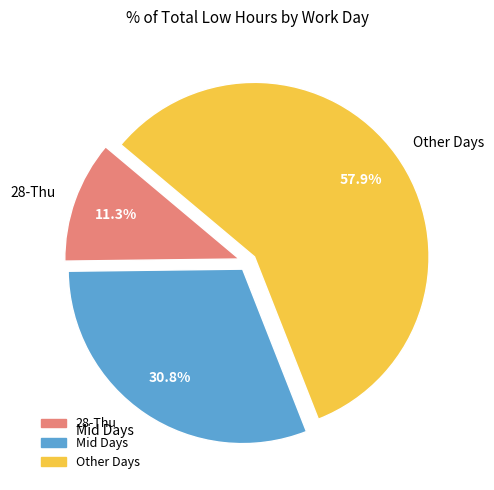

What is the majority slice?

Other Days